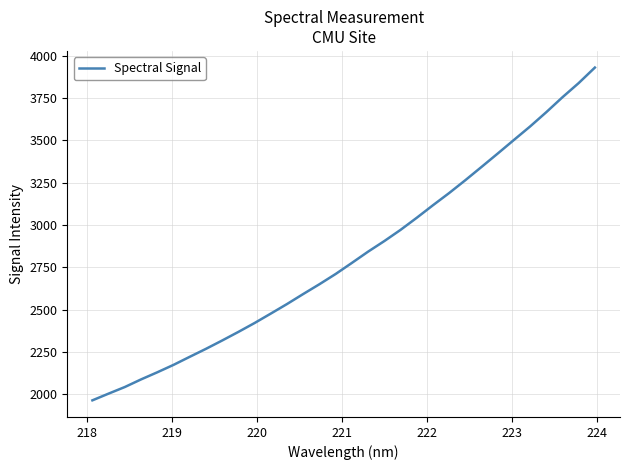

What is the difference between the maximum and minimum values?

1966.4